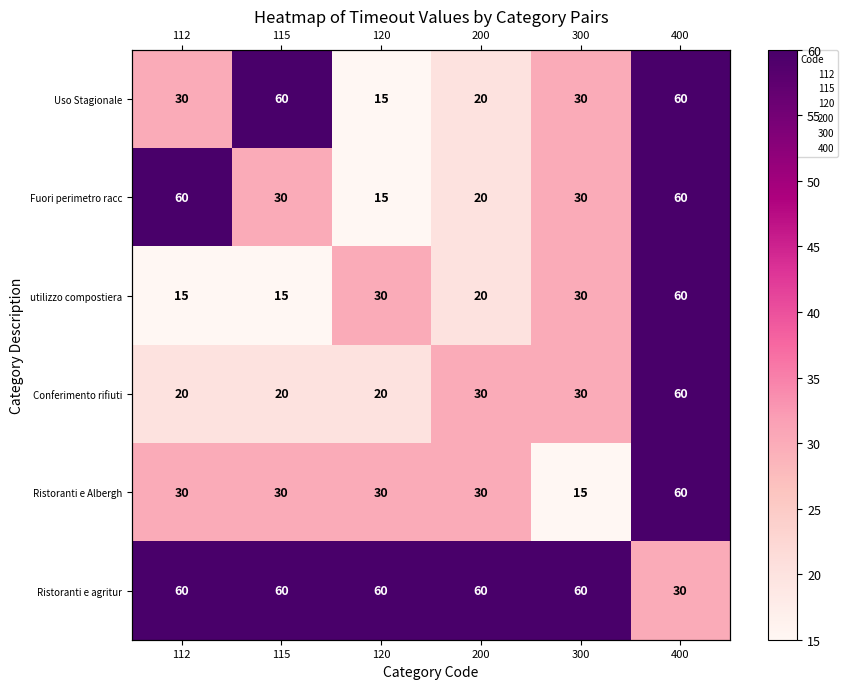

What is the difference between the maximum and minimum values in the utilizzo compostiera series?

45